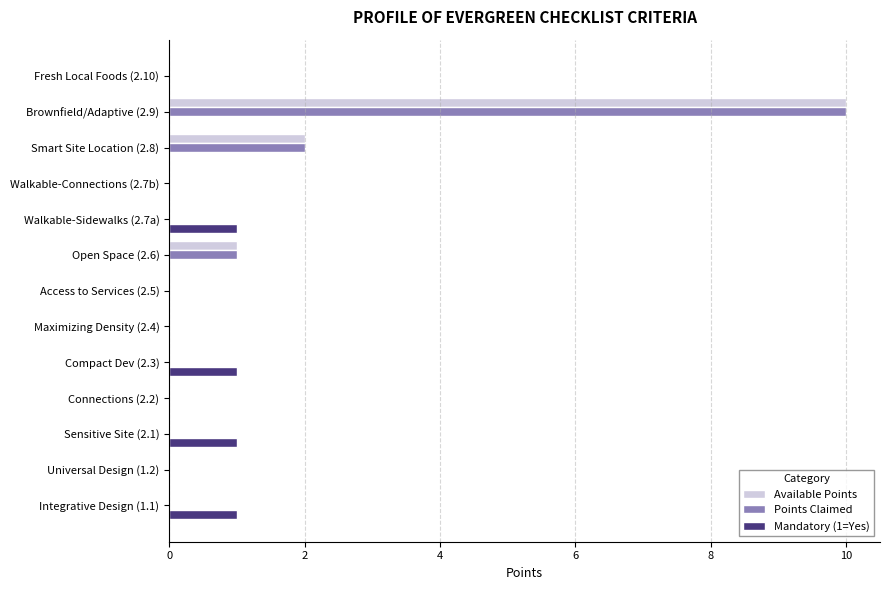

What is the sum of all Mandatory (1=Yes) values?

4